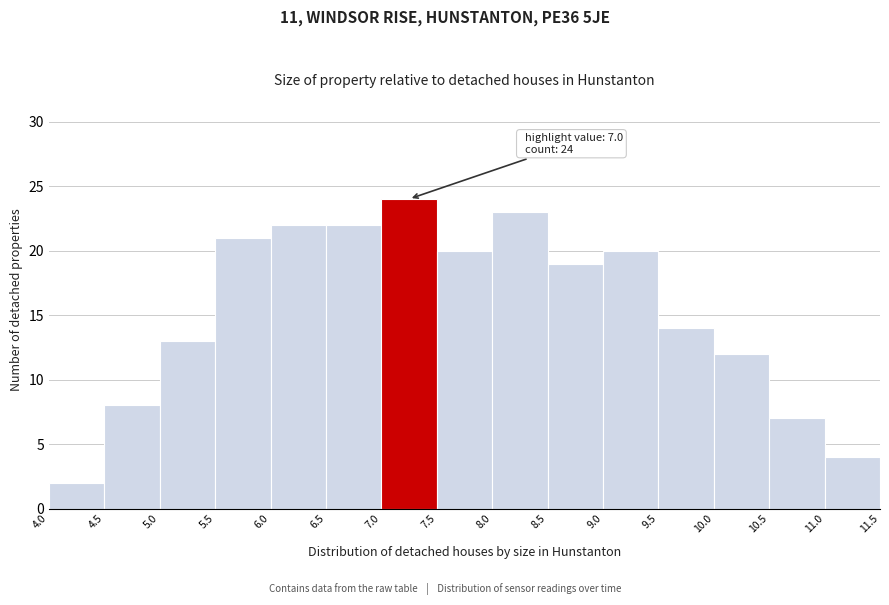

Over which range of the x-axis is the bar tallest?

7.0 to 7.5